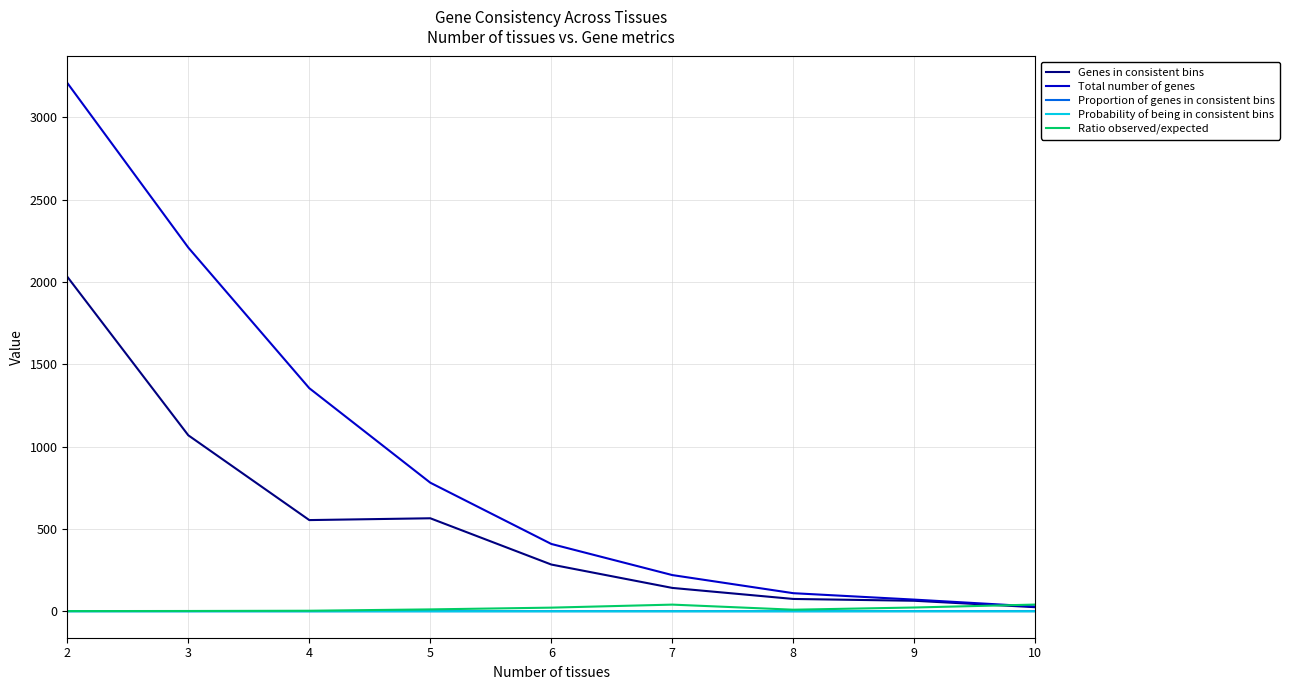

How many categories are shown in the chart?

9